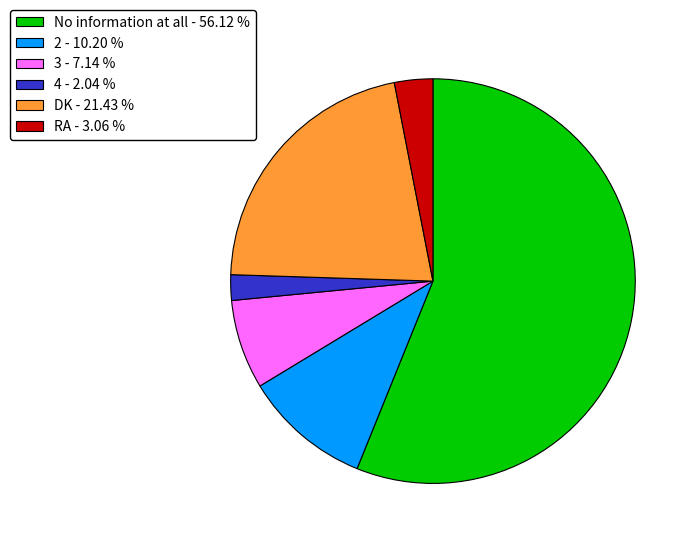

Which has a higher value, 4 - 2.04 % or 3 - 7.14 %?

3 - 7.14 %